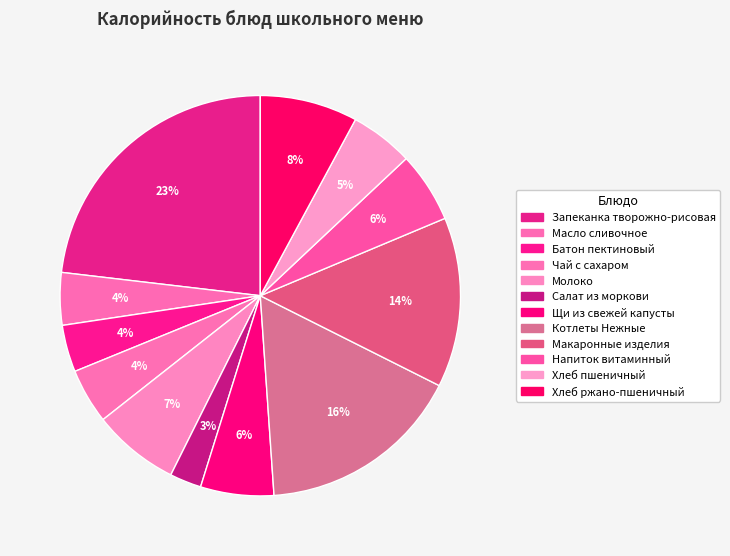

Is there any slice that represents more than half of the pie?

No